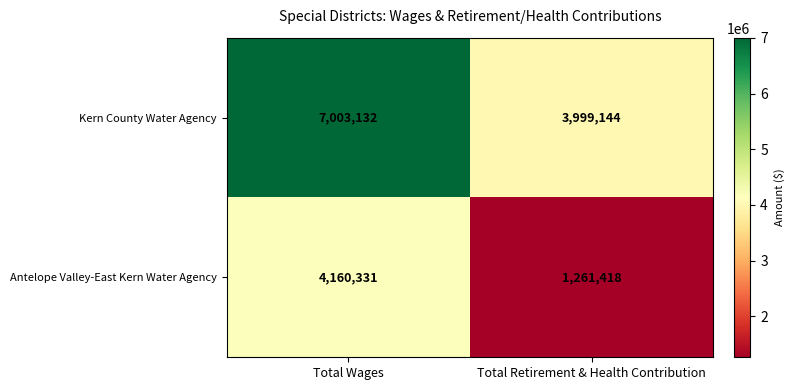

At which category is the sum across all series the highest?

Total Wages